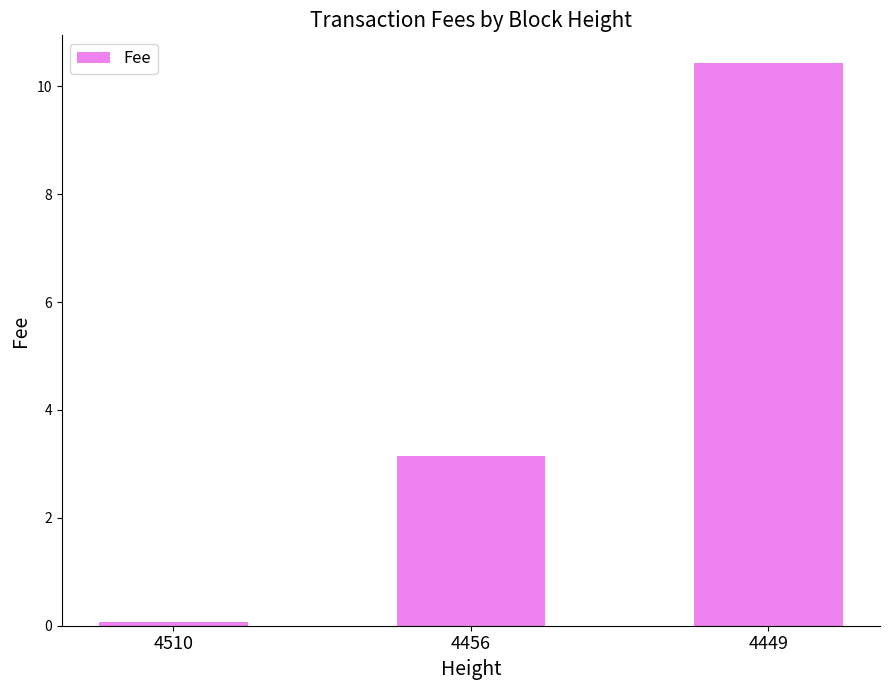

How many values are below 3?

1